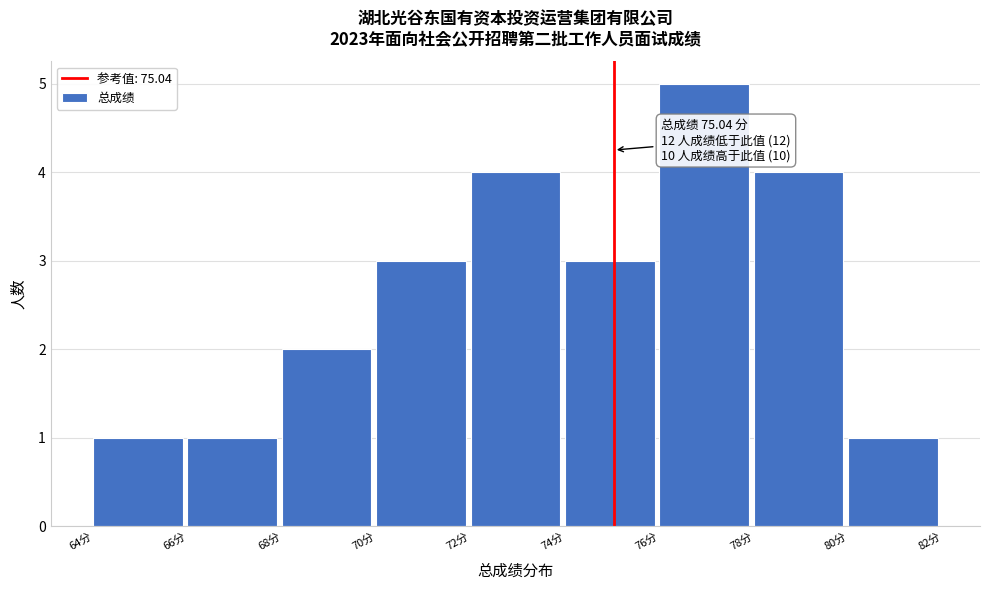

Over which range of the x-axis is the bar tallest?

76 to 78